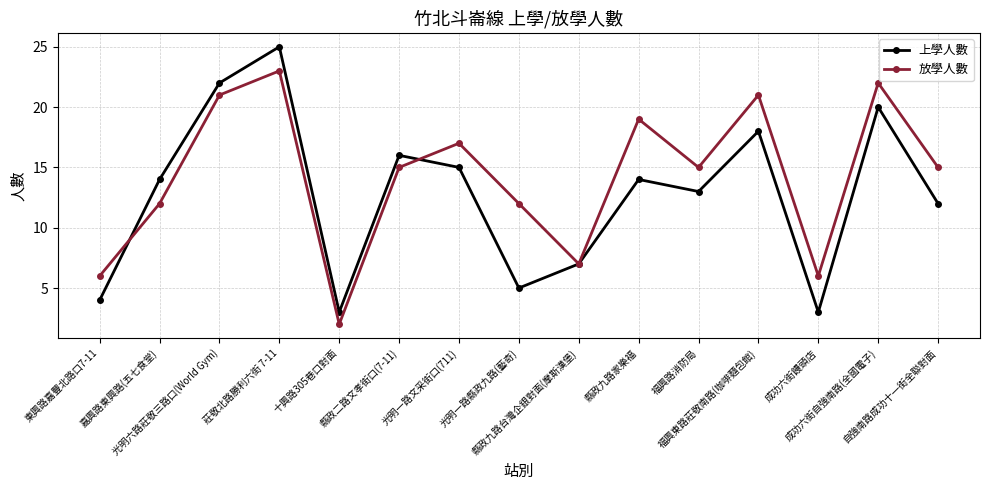

How many interior local peaks does the 上學人數 series have?

5